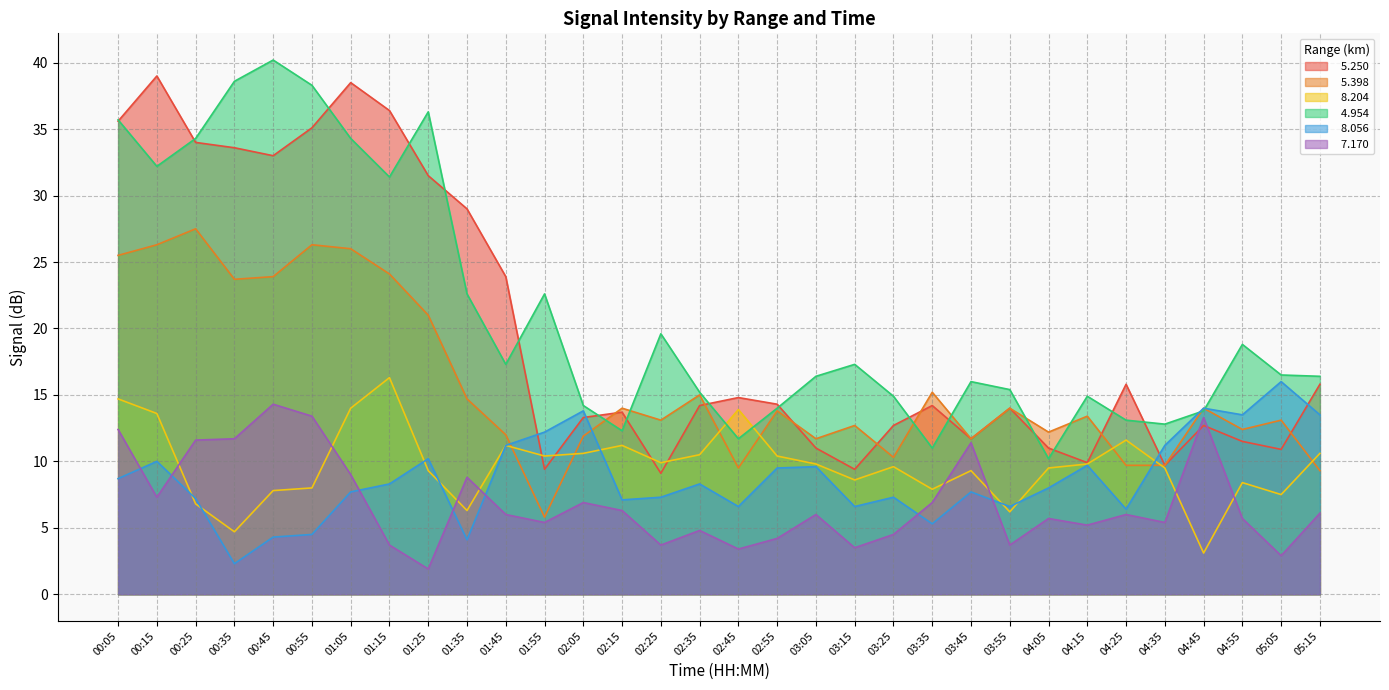

What is the difference between the maximum and minimum values in the   8.204 series?

13.2